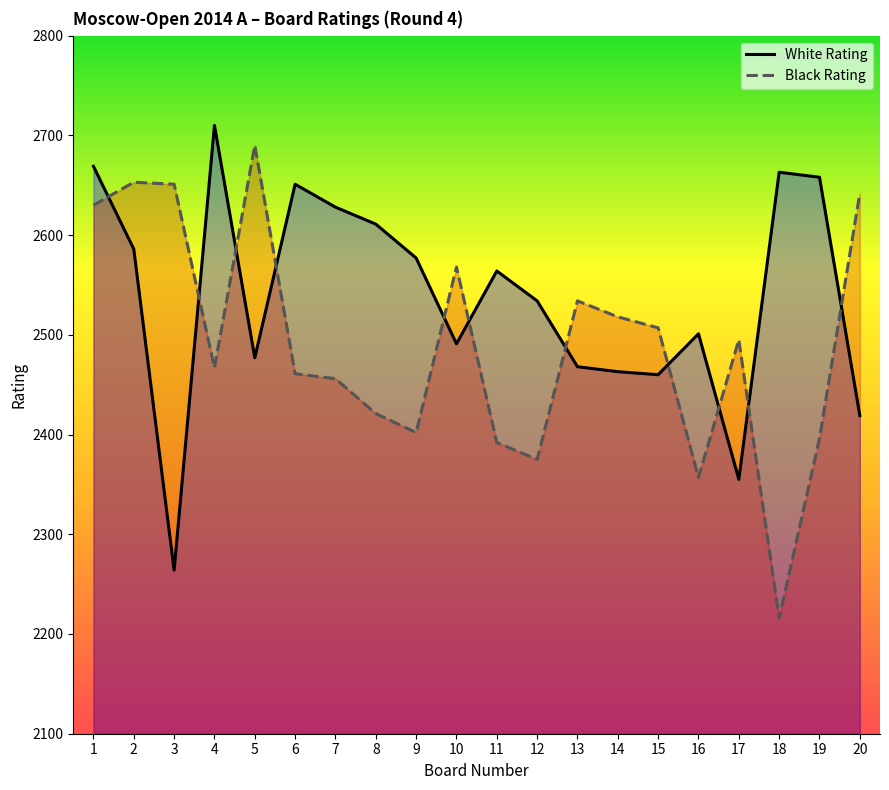

How many lines are shown in the chart?

2